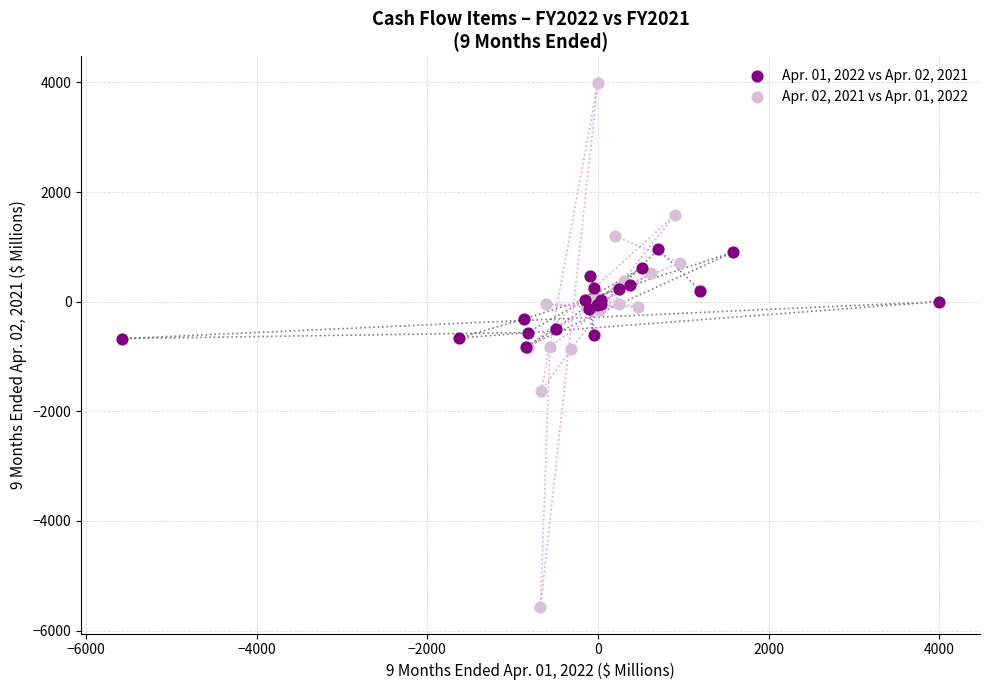

Which series has the largest Y range (max minus min)?

Apr. 02, 2021 vs Apr. 01, 2022